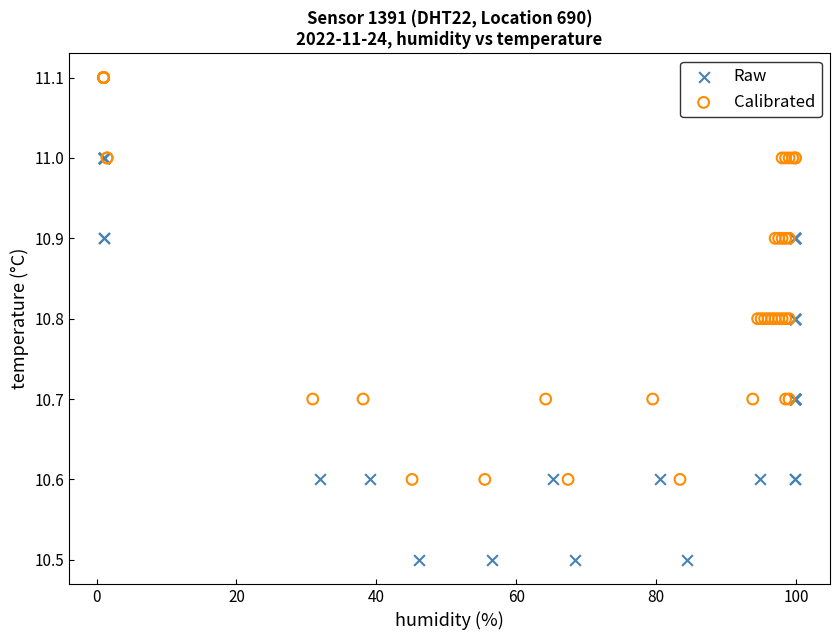

Which series contains the lowest Y value?

Raw